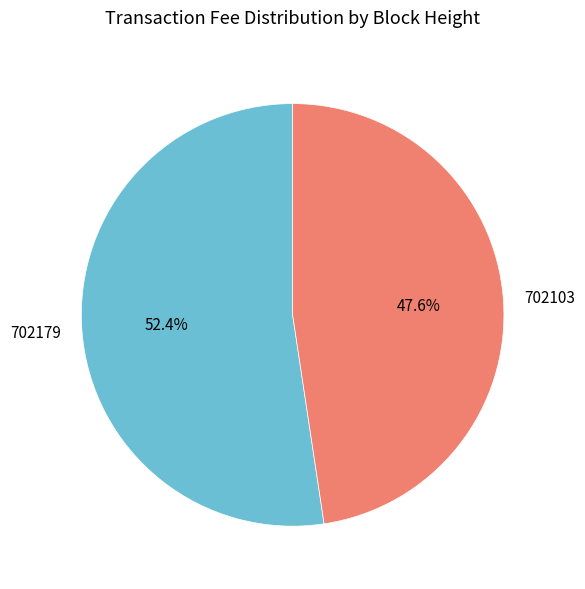

Is it true that 702103 is 38% of the pie?

False